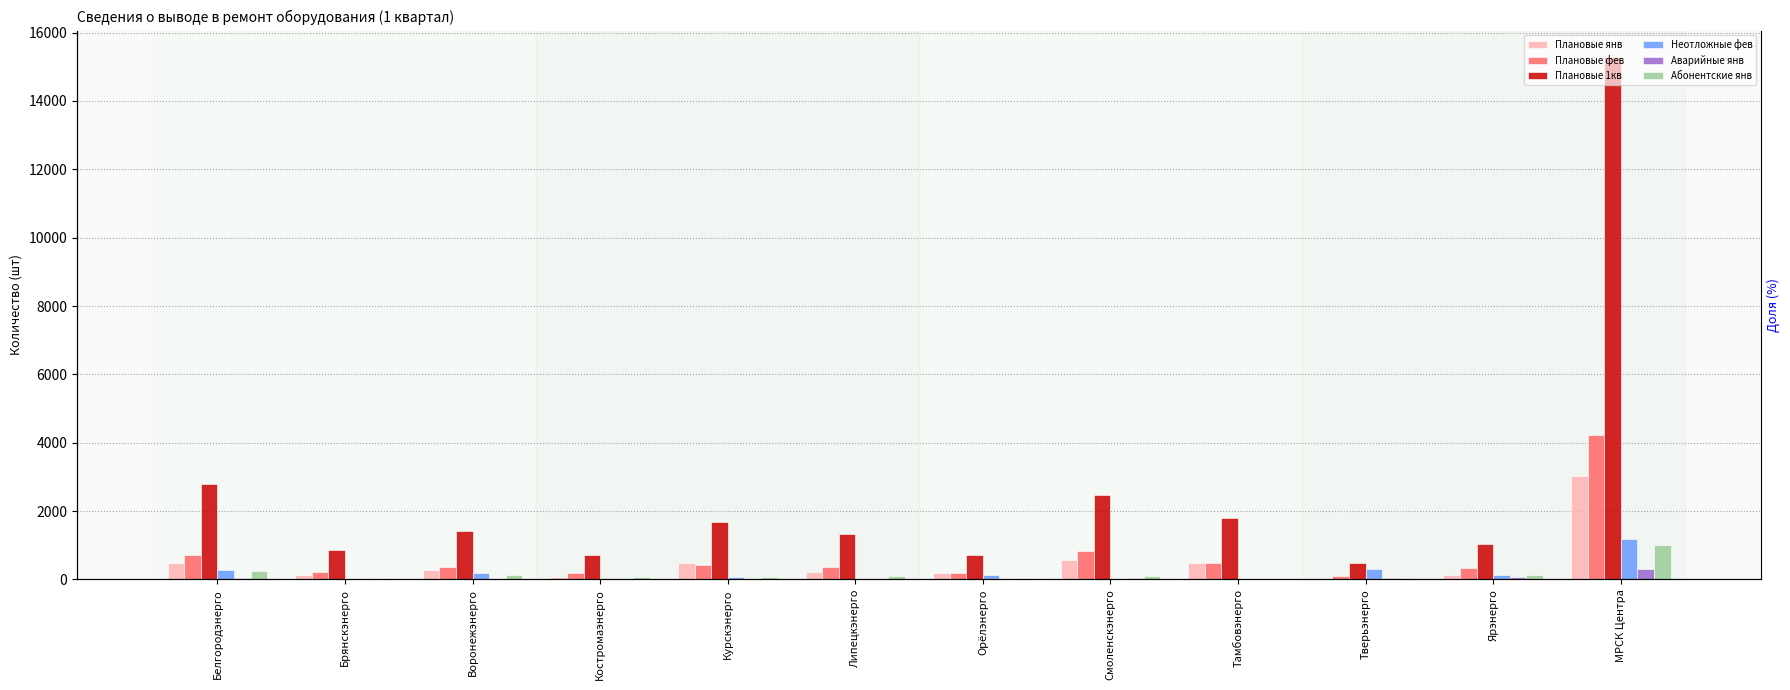

What is the label of the 2nd bar from the left?

Брянскэнерго